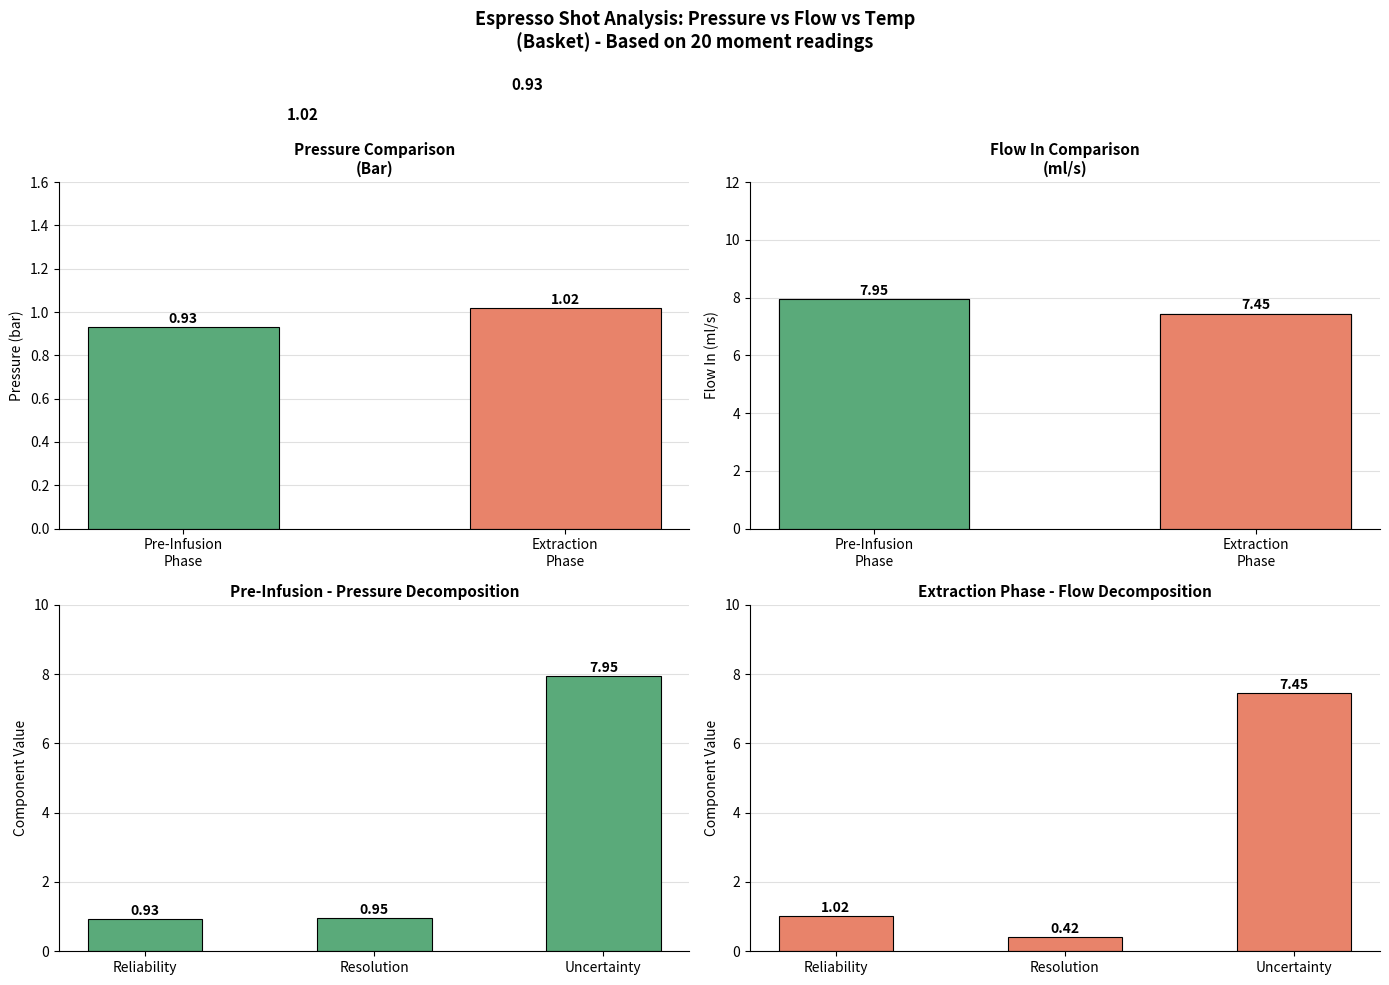

What is the sum of all Pre-Infusion Phase values?

9.8